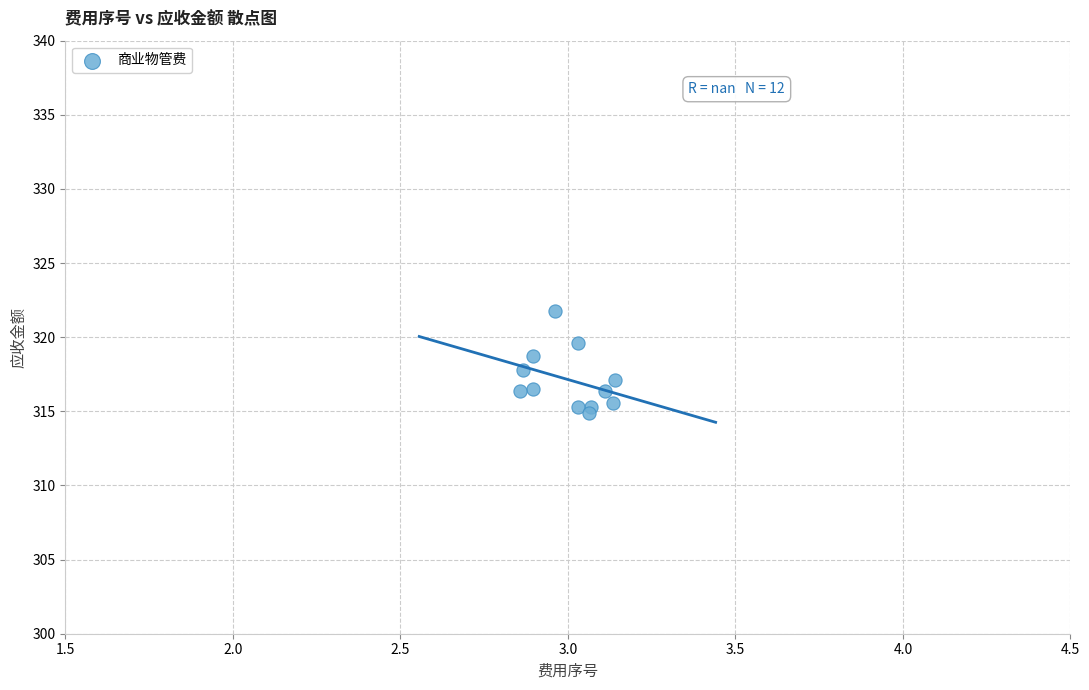

What is the average Y value?

317.1